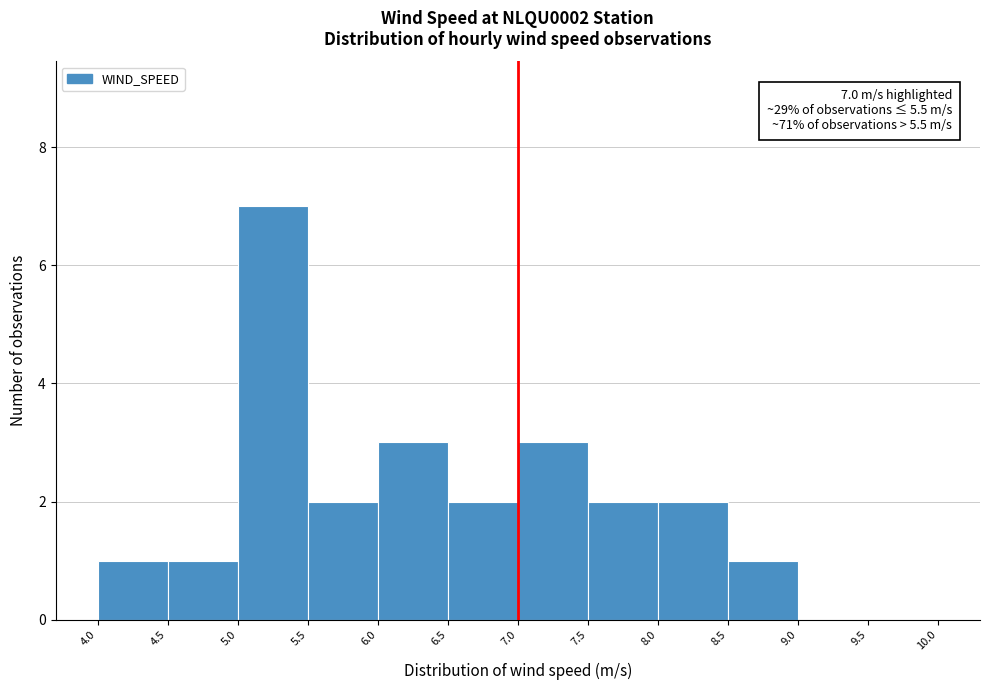

Over which range of the x-axis is the bar tallest?

5.0 to 5.5